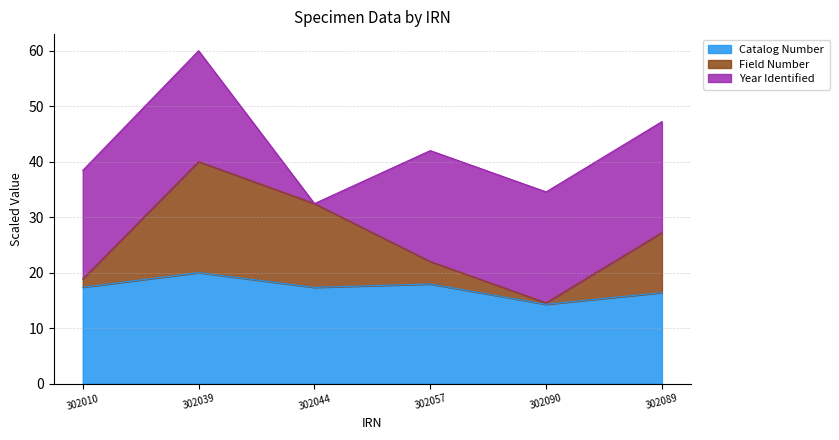

What is the total value across all series at 302057?

42.0